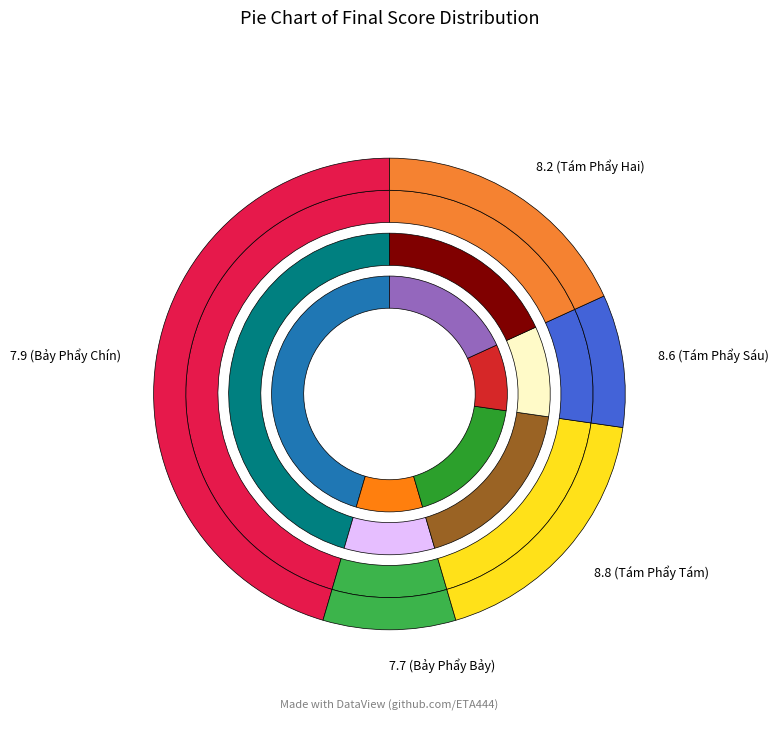

True or false: 8.2 accounts for 30% of the total.

False